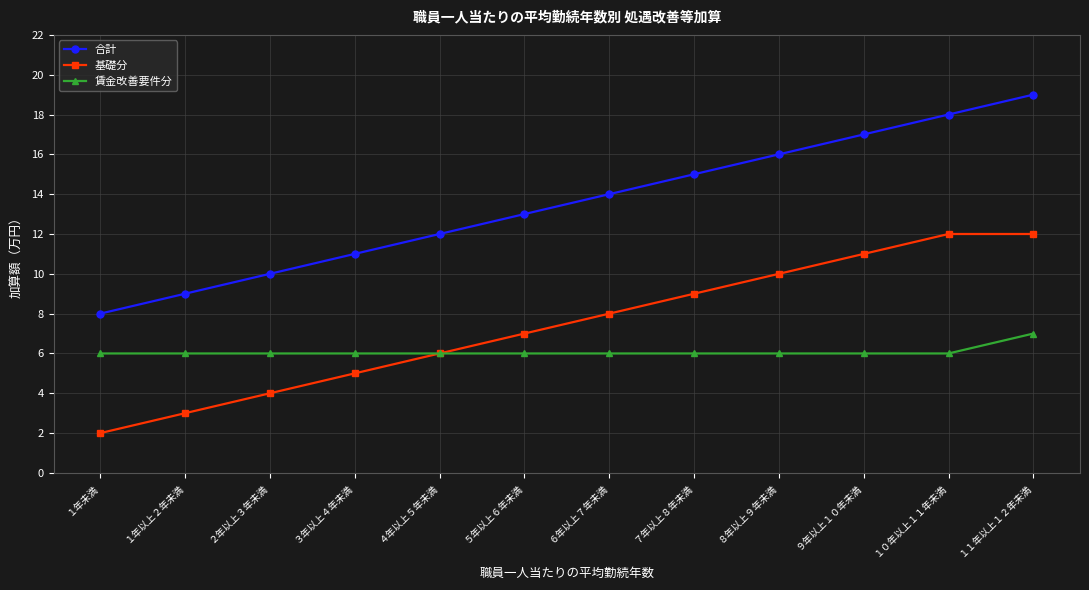

What is the difference between the maximum and minimum values in the 合計 series?

11